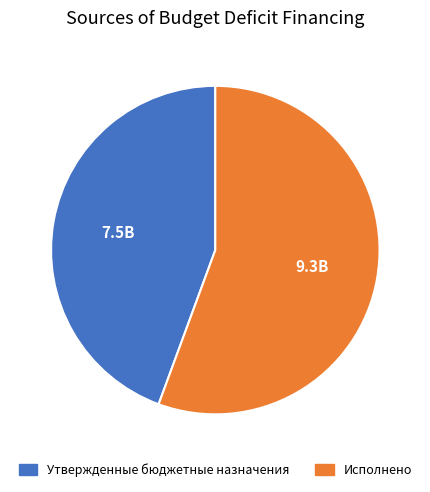

Rank the categories by value from highest to lowest.

Исполнено, Утвержденные бюджетные назначения